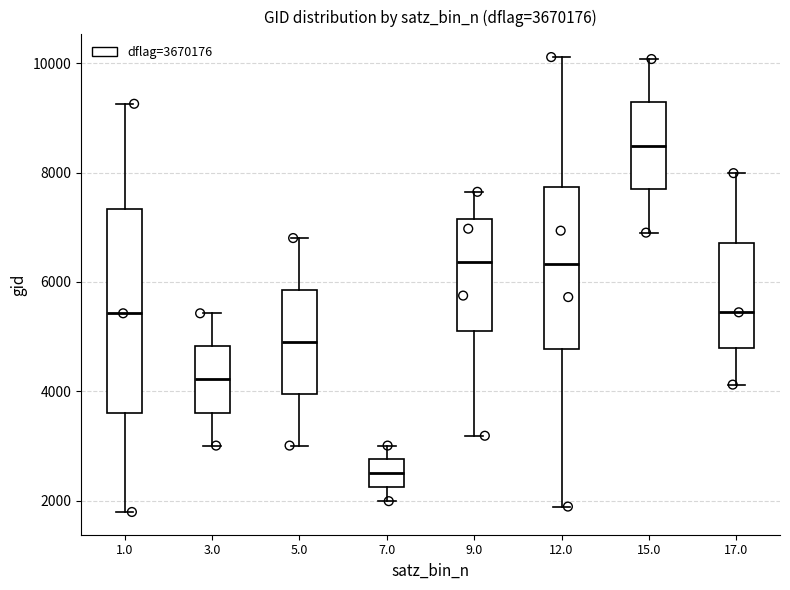

Reading left to right, read every box against the y-axis: the position of its median line, the range the box covers, and the ends of its whiskers. The values are not printed on the chart, so give them approximately, as read against the axis.

1.0: median 5400, box 3600 to 7400, whiskers 1800 to 9200
3.0: median 4200, box 3600 to 4800, whiskers 3000 to 5400
5.0: median 5000, box 4000 to 5800, whiskers 3000 to 6800
7.0: median 2400, box 2200 to 2800, whiskers 2000 to 3000
9.0: median 6400, box 5200 to 7200, whiskers 3200 to 7600
12.0: median 6400, box 4800 to 7800, whiskers 1800 to 10200
15.0: median 8400, box 7600 to 9200, whiskers 7000 to 10000
17.0: median 5400, box 4800 to 6800, whiskers 4200 to 8000